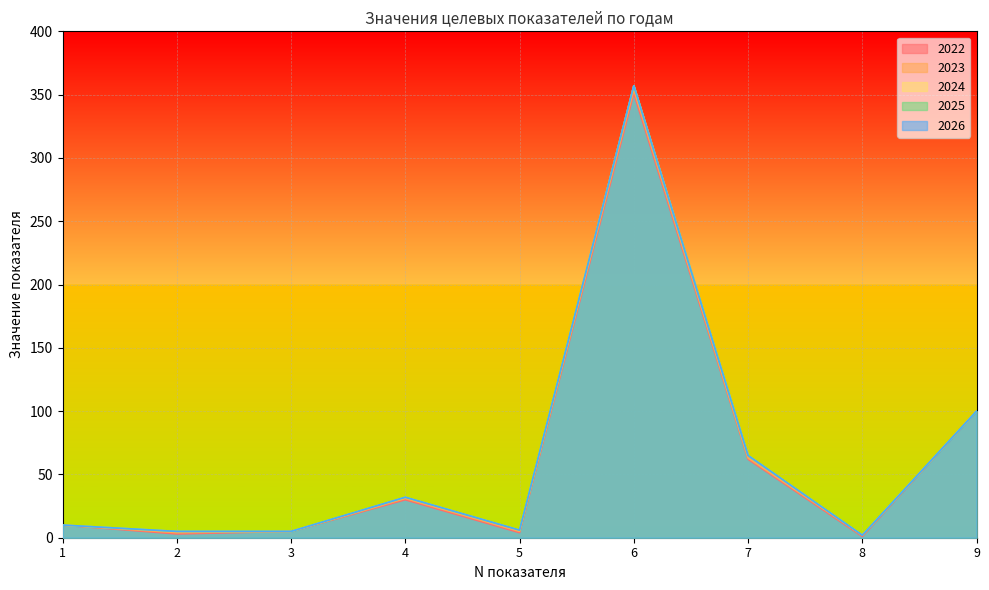

What is the value of the 2023 point at the 2nd from the left?

4